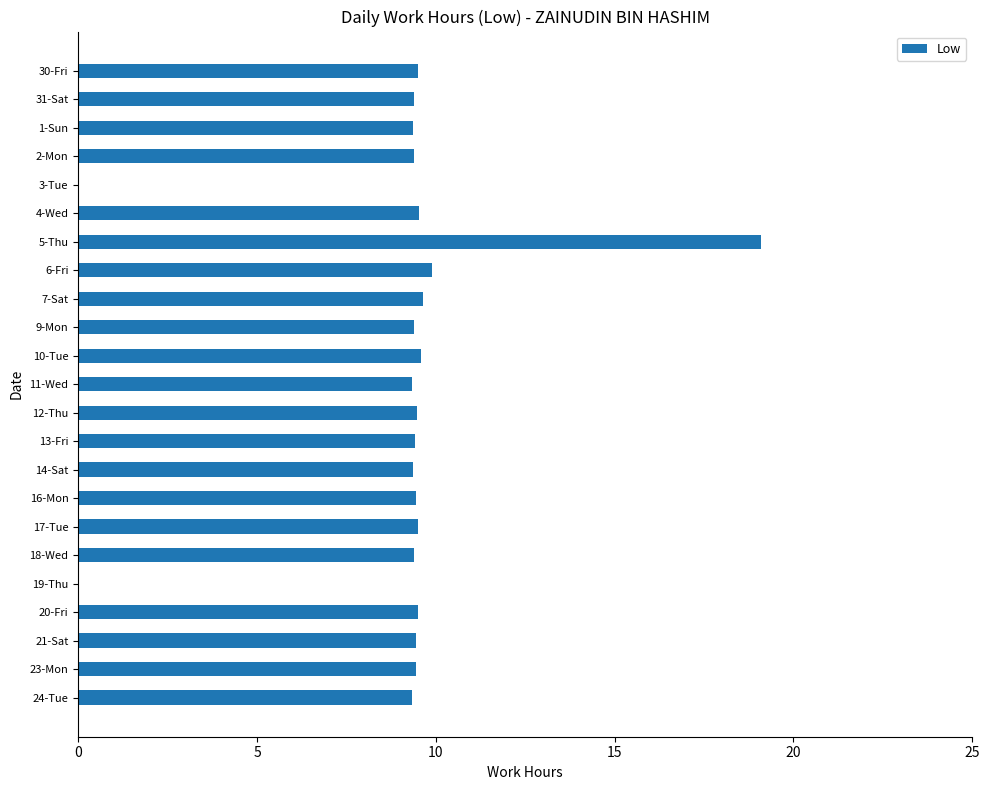

What is the approximate value at 12-Thu?

9.5